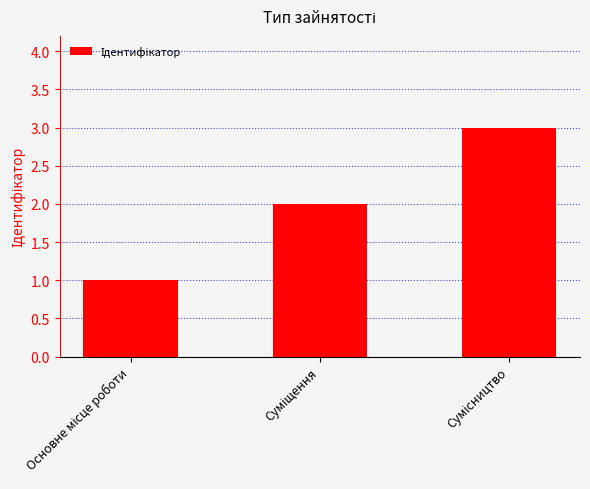

What is the maximum value shown in the chart?

3